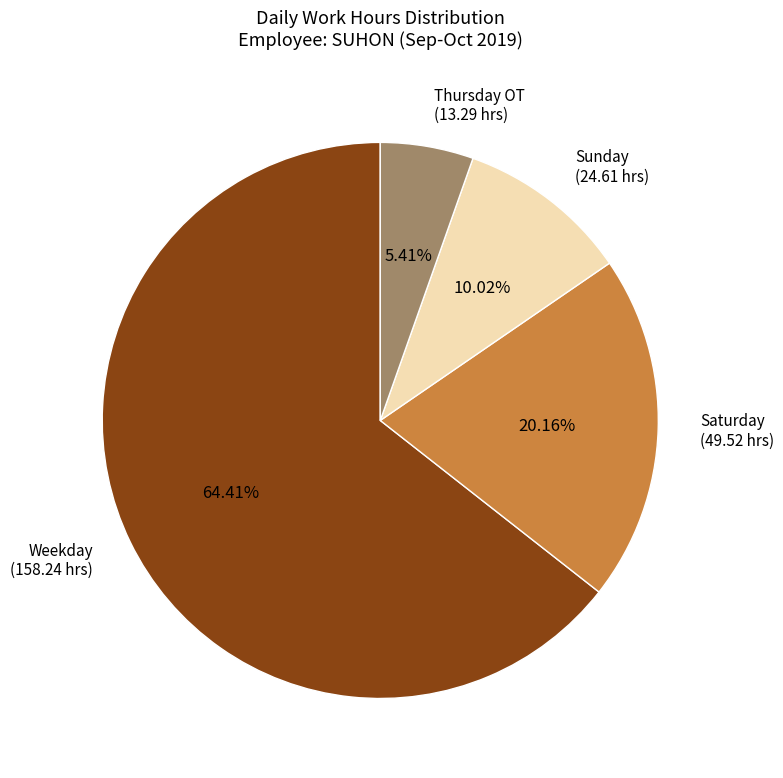

Rank the categories by value from lowest to highest.

Thursday OT, Sunday, Saturday, Weekday